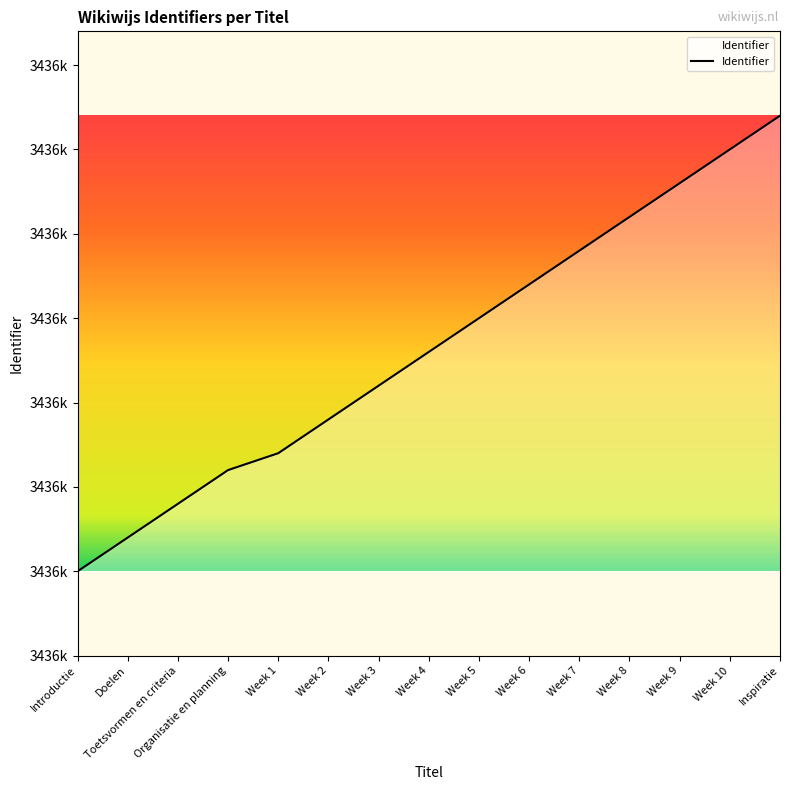

Does the chart display data point markers on the line(s)?

No